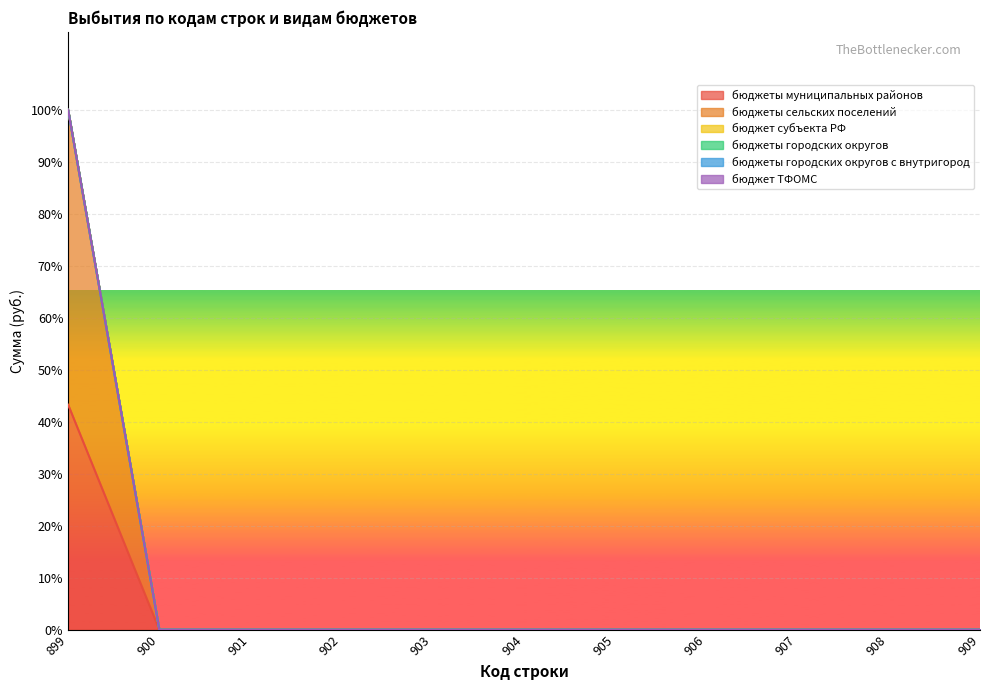

Which series changed the most between 899 and 905?

бюджеты сельских поселений